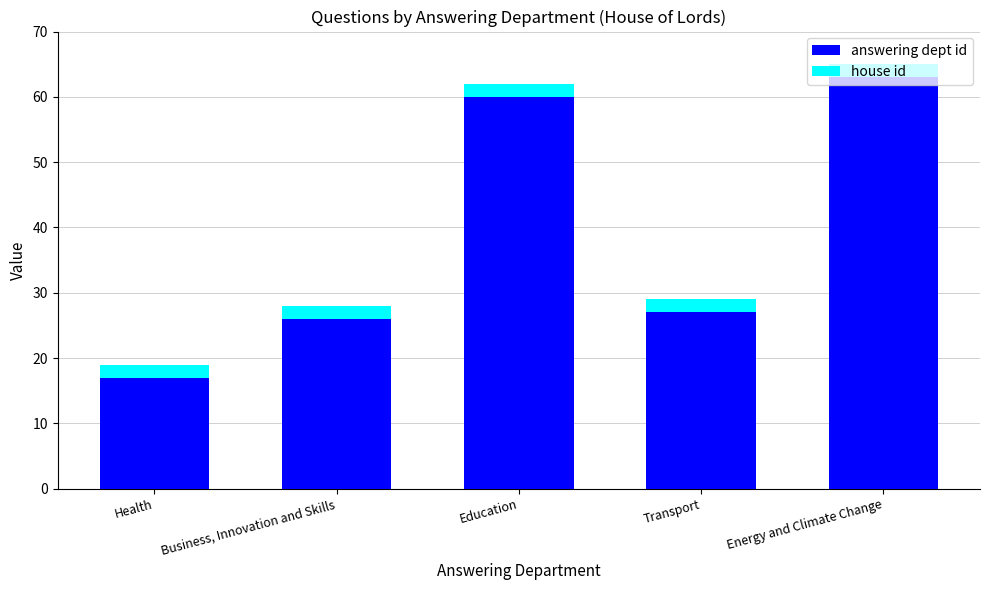

List the labels in order of answering dept id value, smallest first.

Health, Business, Innovation and Skills, Transport, Education, Energy and Climate Change